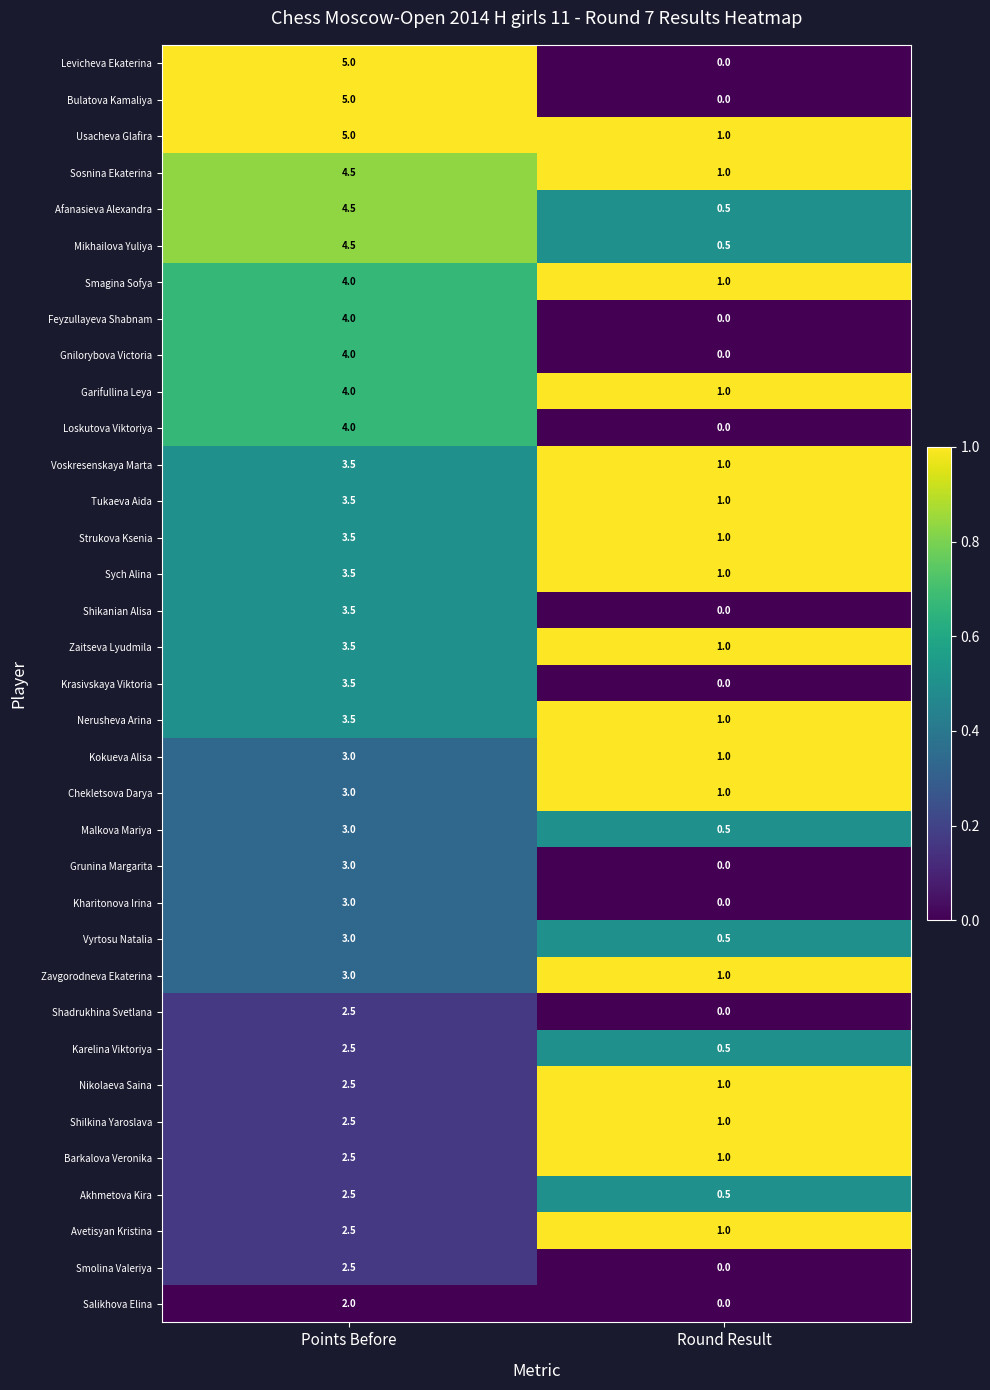

The Vyrtosu Natalia series shows 0.7 at Points Before. True or false?

False